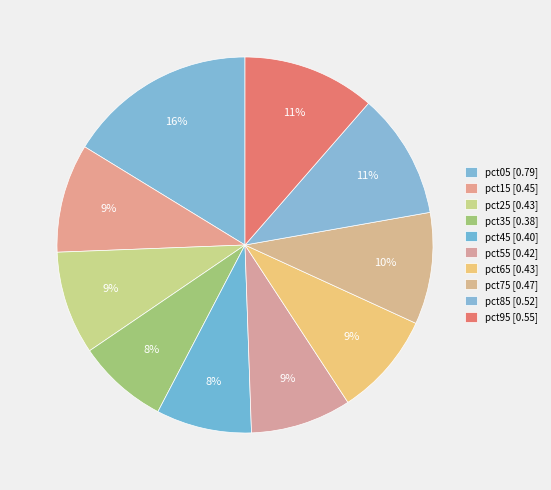

Does pct15 account for over 50% of the chart?

No